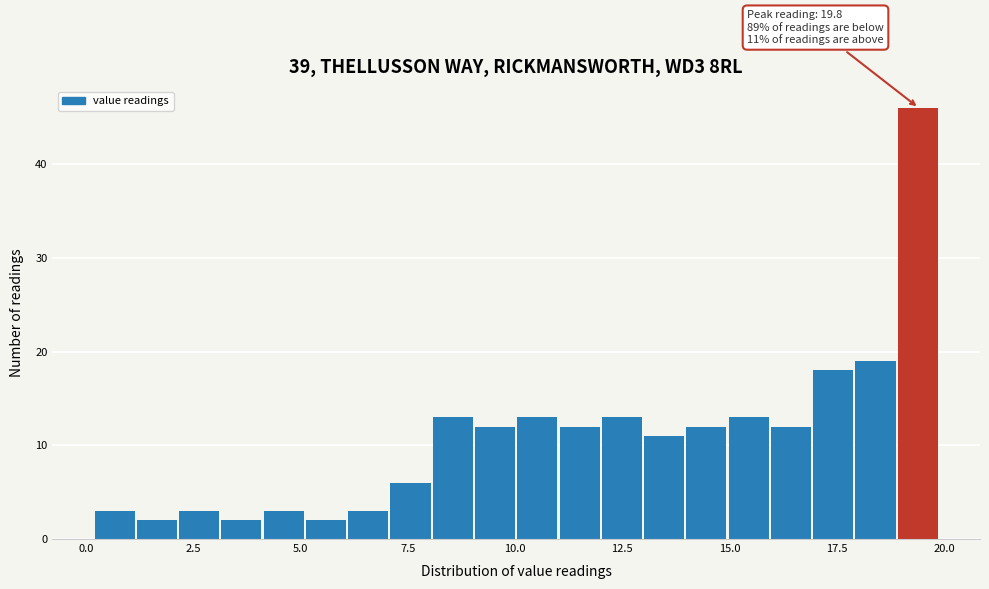

Read against the x-axis, roughly where is the centre of the tallest bar?

19.5